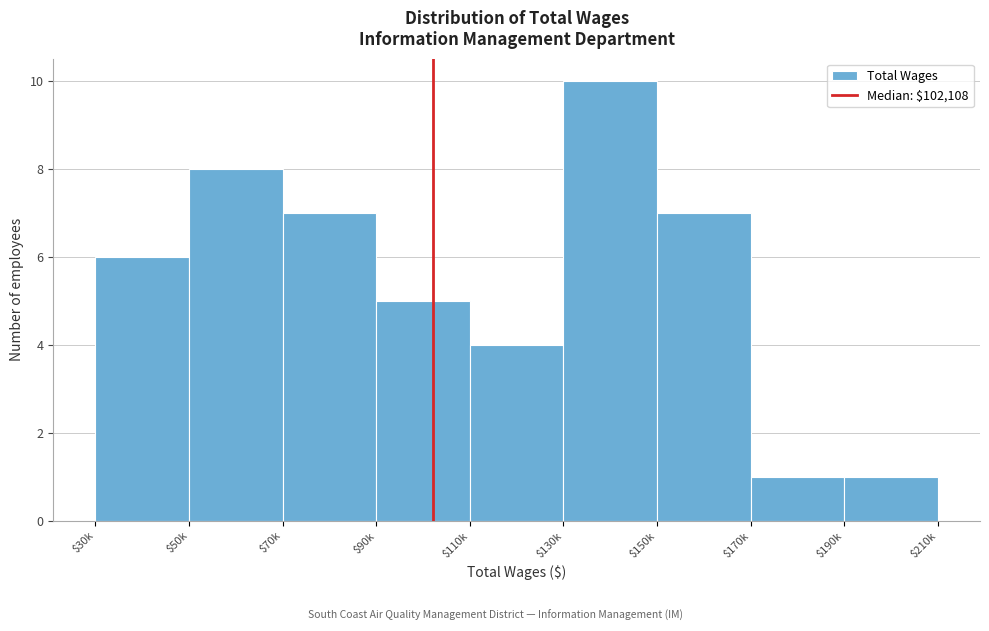

Reading right to left, transcribe all the data shown in this chart.

1	1	7	10	4	5	7	8	6